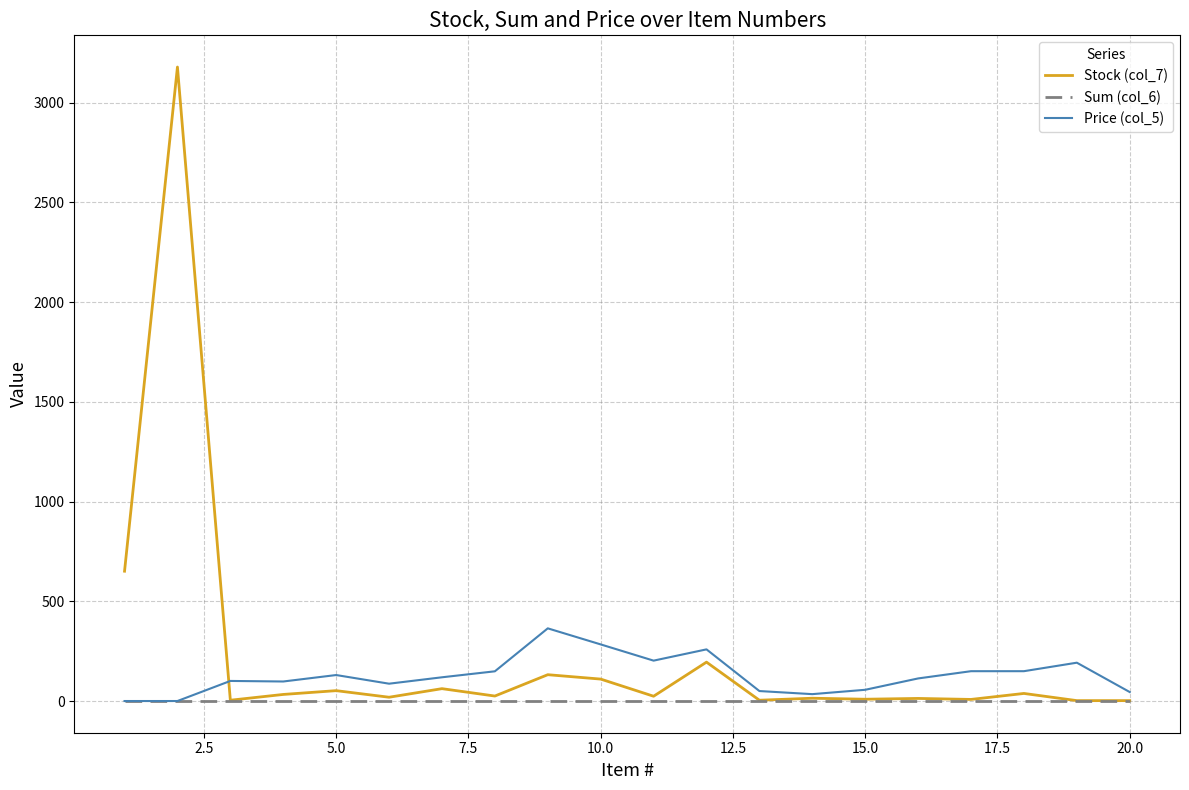

Does the chart display data point markers on the line(s)?

No